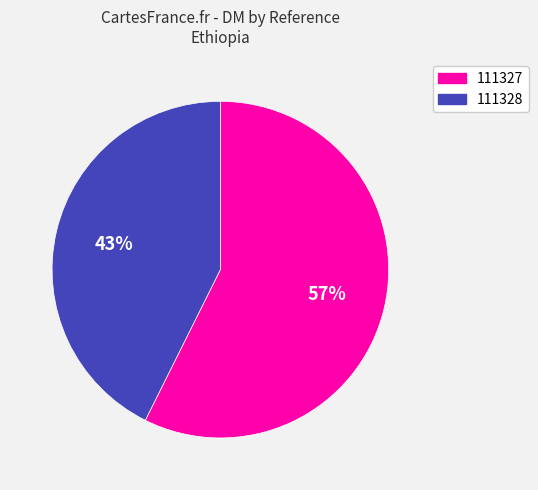

Count the number of slices in the pie.

2